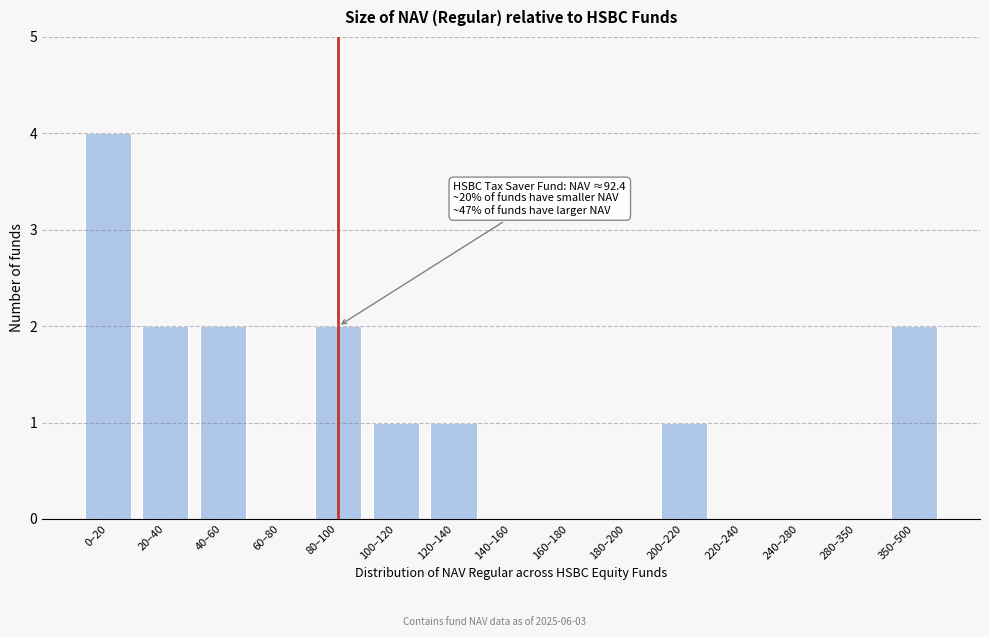

Reading left to right, extract all data points from this chart.

0–20=4	20–40=2	40–60=2	60–80=0	80–100=2	100–120=1	120–140=1	140–160=0	160–180=0	180–200=0	200–220=1	220–240=0	240–280=0	280–350=0	350–500=2